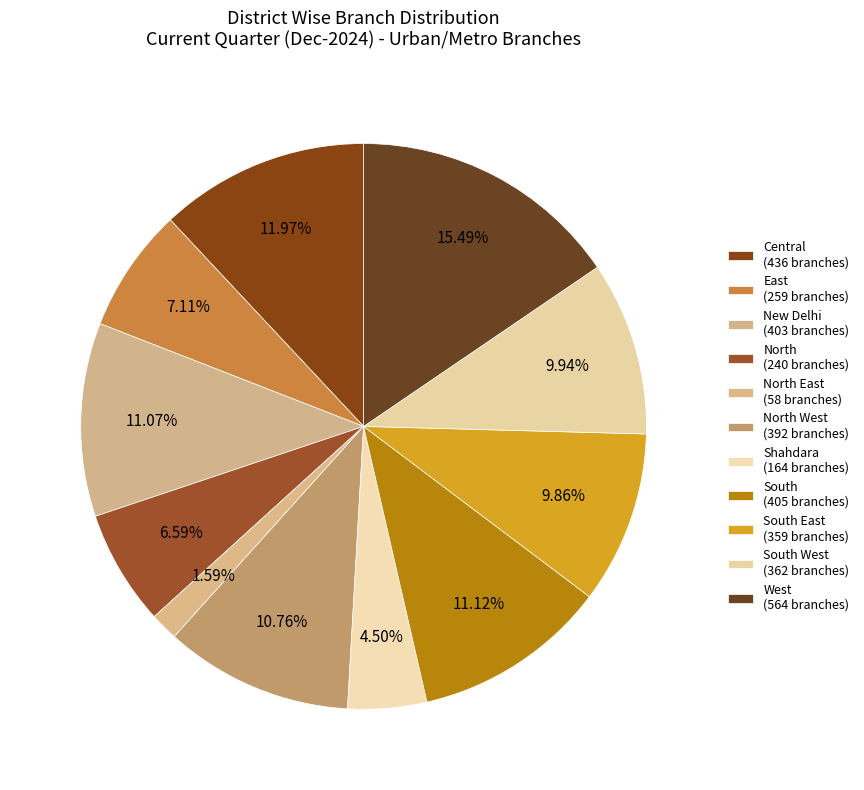

How many segments does this pie chart have?

11